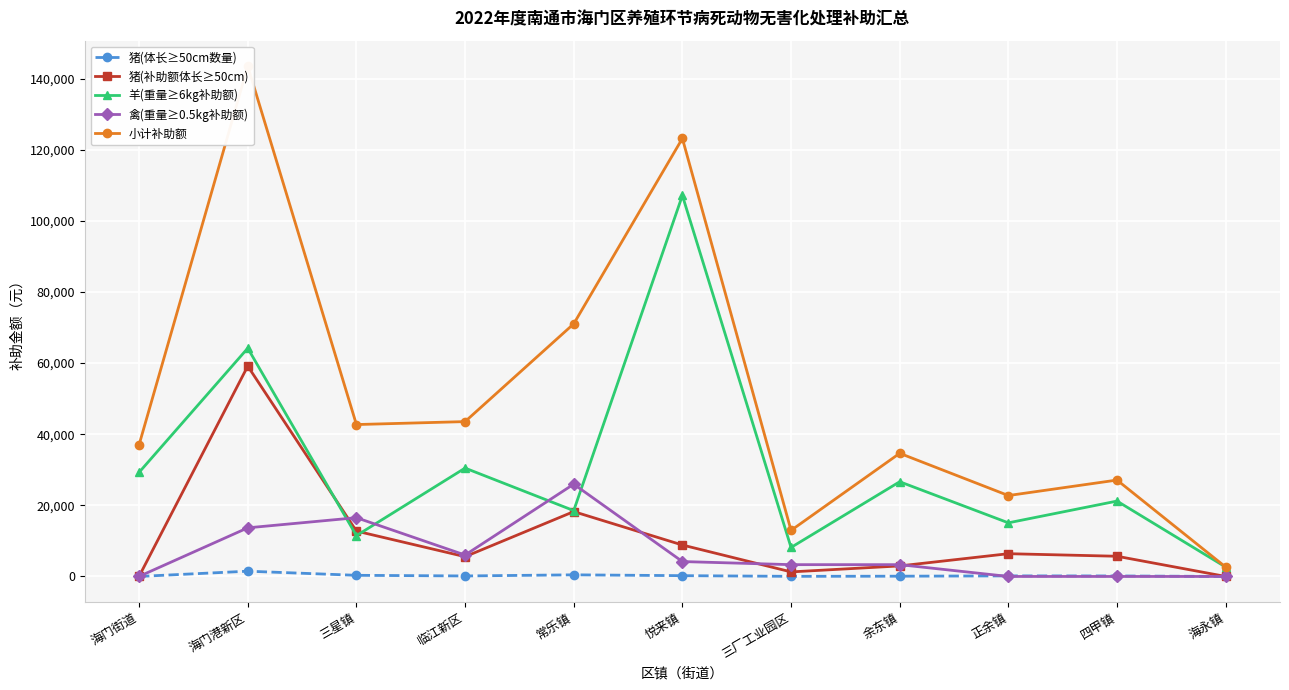

Where does the 小计补助额 series first go above 37056?

海门港新区